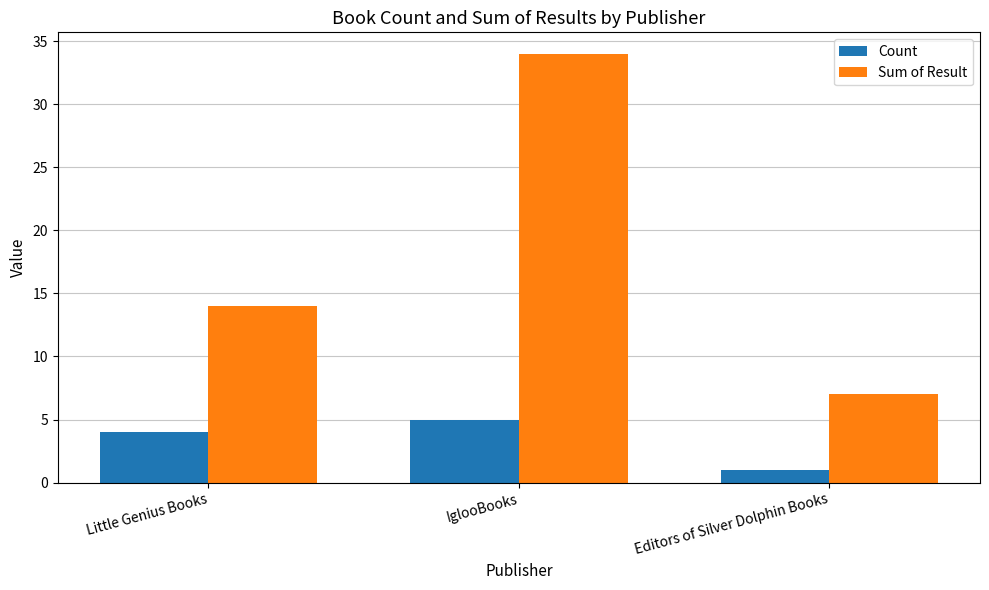

What is the difference between the maximum and minimum values in the Sum of Result series?

27